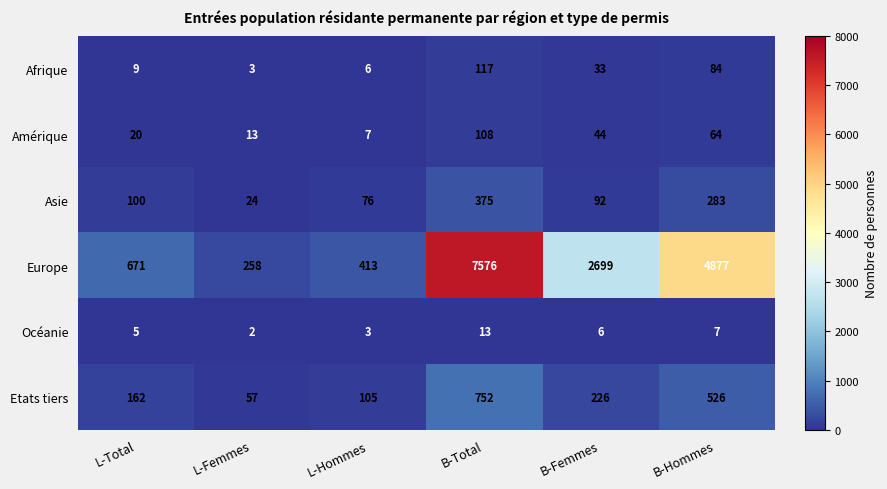

What is the difference between the second highest and second lowest values in the Etats tiers series?

421